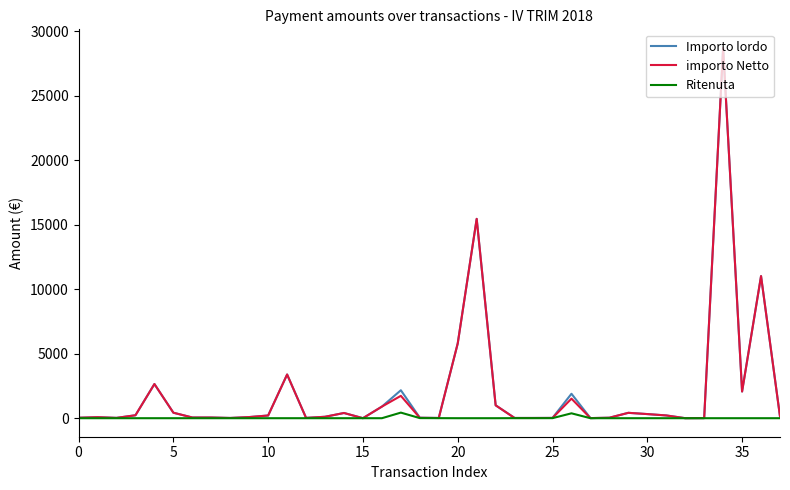

True or false: Ritenuta has more than 0 points higher than both neighbors.

True